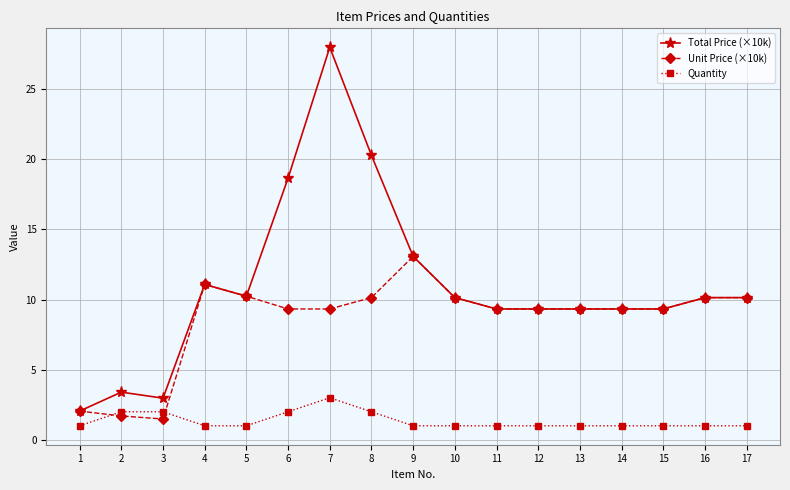

What is the difference between the highest and lowest values at 13?

8.3